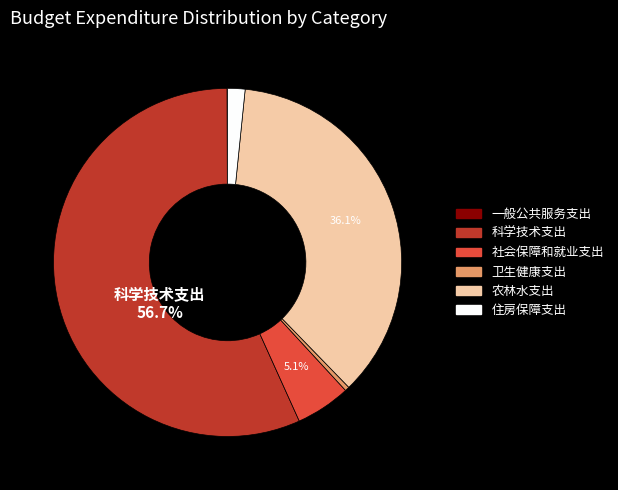

Is there any slice that represents more than half of the pie?

Yes